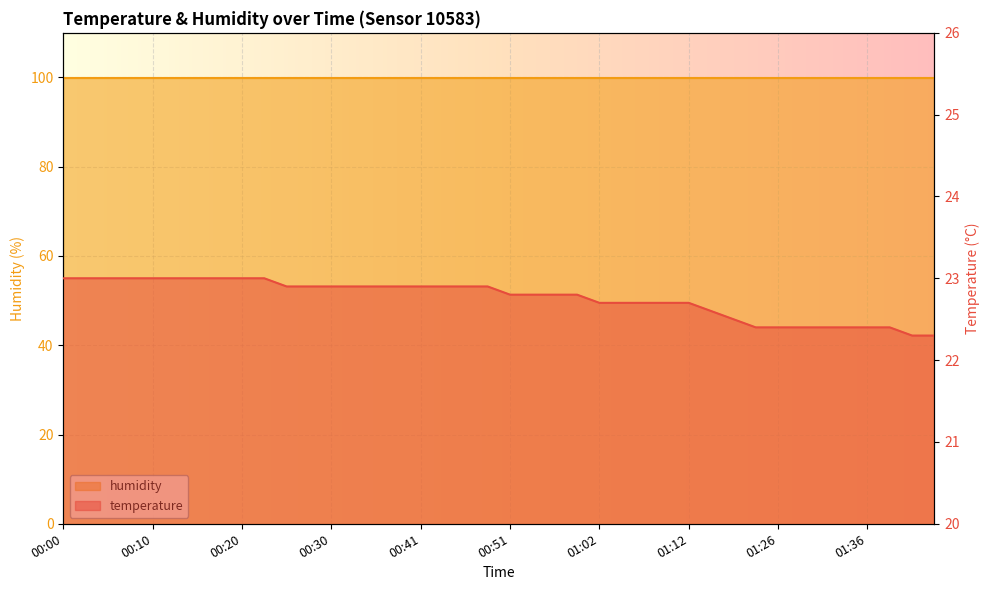

The value at 01:43 is 33.1. True or false?

False